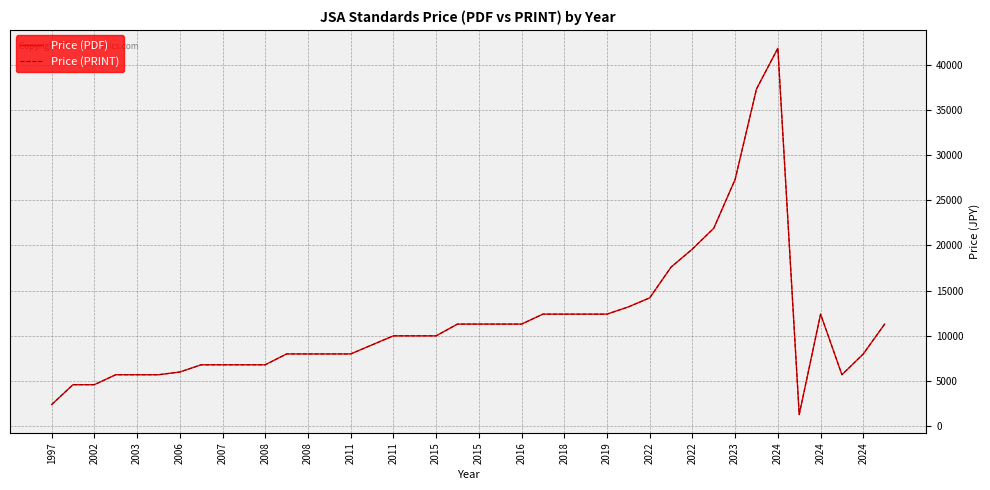

What is the minimum value for Price (PDF)?

1300